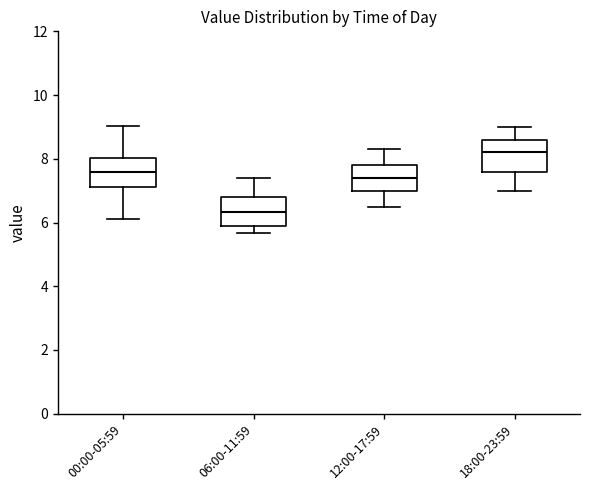

Reading left to right, read every box against the y-axis: the position of its median line, the range the box covers, and the ends of its whiskers. The values are not printed on the chart, so give them approximately, as read against the axis.

00:00-05:59: median 7.6, box 7.2 to 8.0, whiskers 6.2 to 9.0
06:00-11:59: median 6.4, box 6.0 to 6.8, whiskers 5.6 to 7.4
12:00-17:59: median 7.4, box 7.0 to 7.8, whiskers 6.6 to 8.4
18:00-23:59: median 8.2, box 7.6 to 8.6, whiskers 7.0 to 9.0